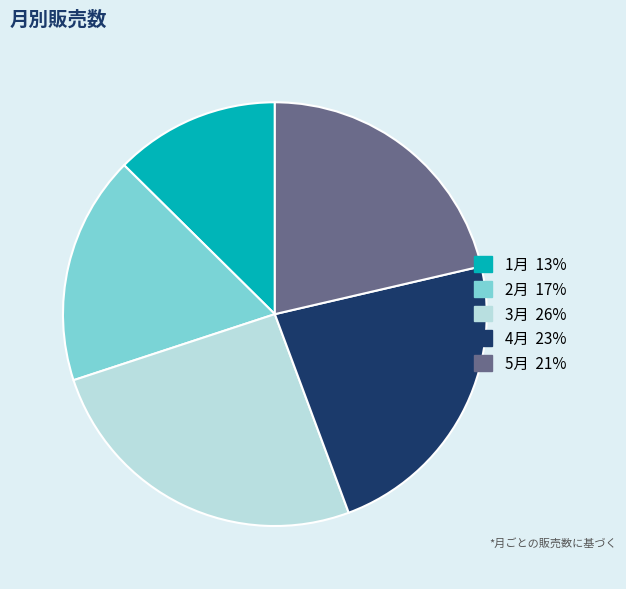

What is the largest slice in the pie chart?

3月